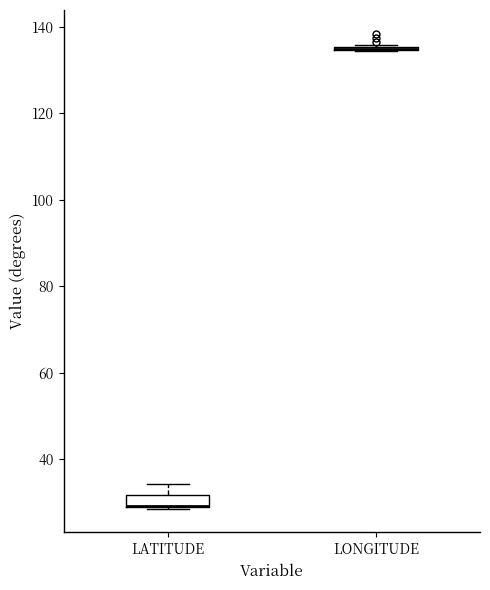

Comparing the boxes themselves (not the whiskers), which one is the tallest?

LATITUDE